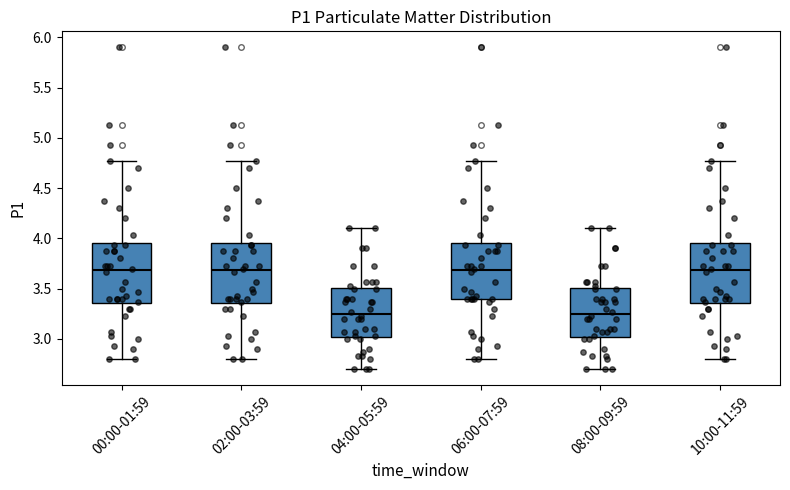

Where does the median line of the box for 08:00-09:59 sit on the y-axis? The values are not printed on the chart, so give them approximately, as read against the axis.

3.25